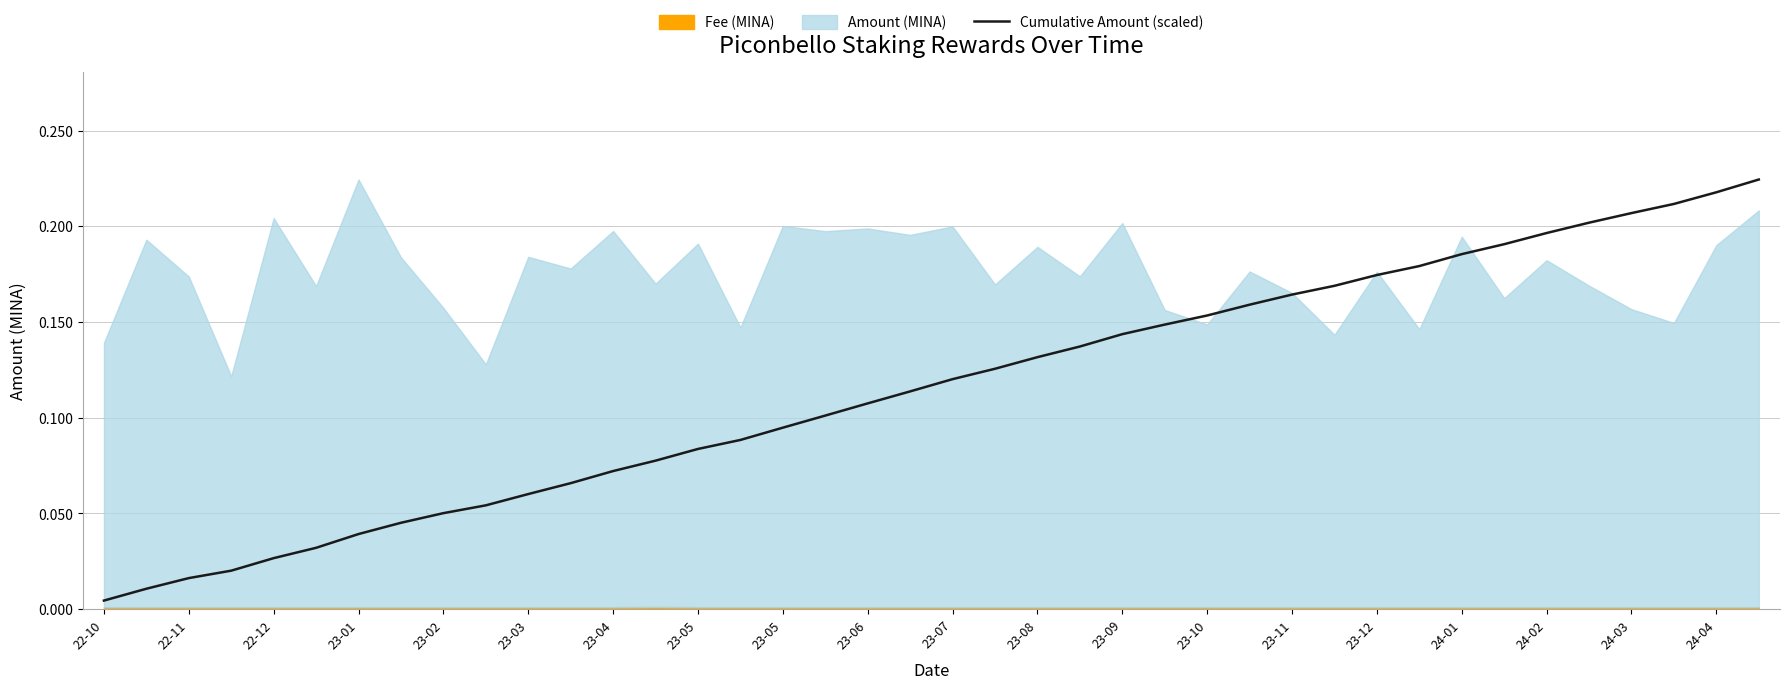

The value at 23-03 is 0.0. True or false?

True